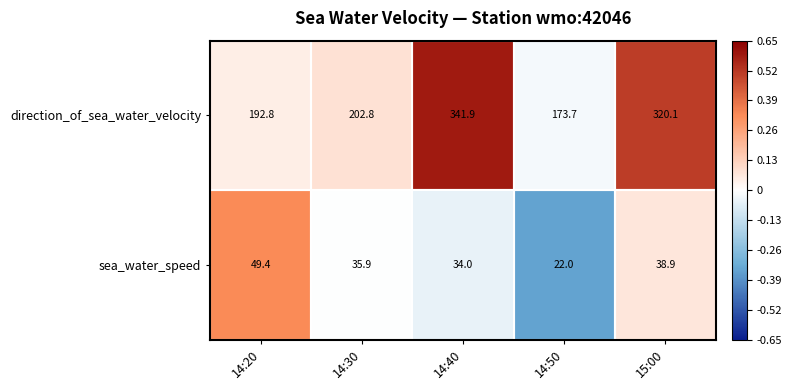

What is the sum of the sea_water_speed values at 14:30 and 14:40?

69.9